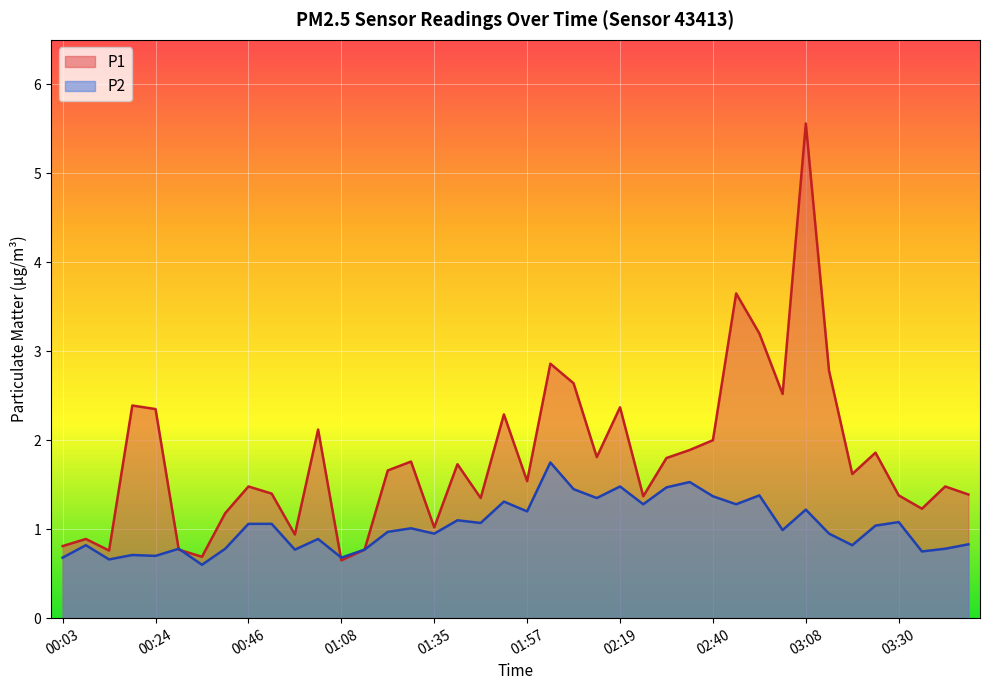

The value of P2 at 01:13 is 1.3. True or false?

False